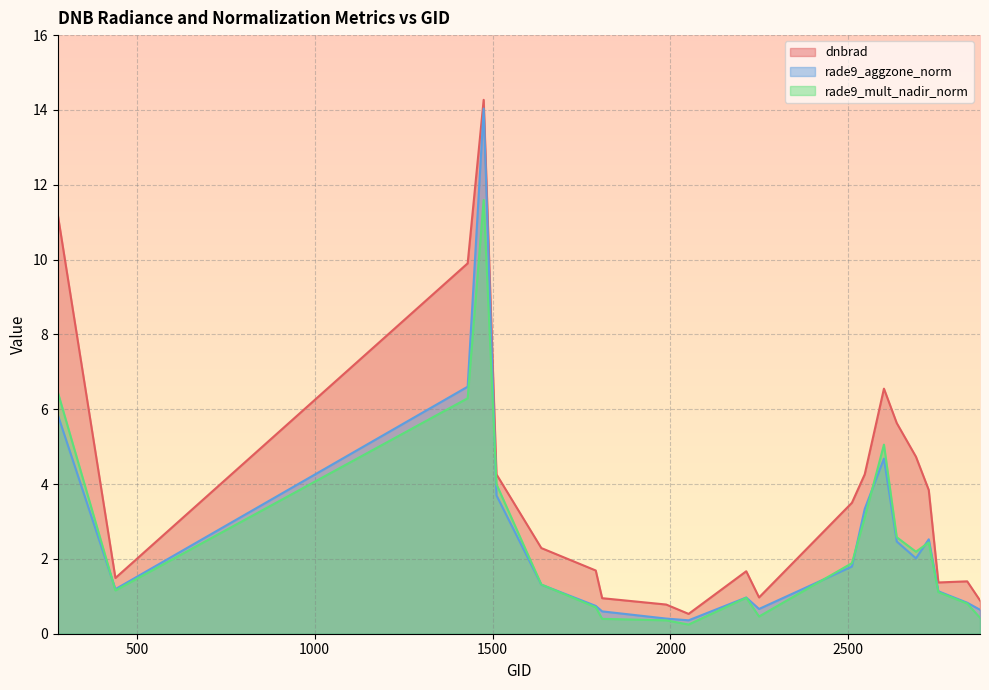

In rade9_aggzone_norm, how many points are lower than both neighbors (excluding endpoints)?

4